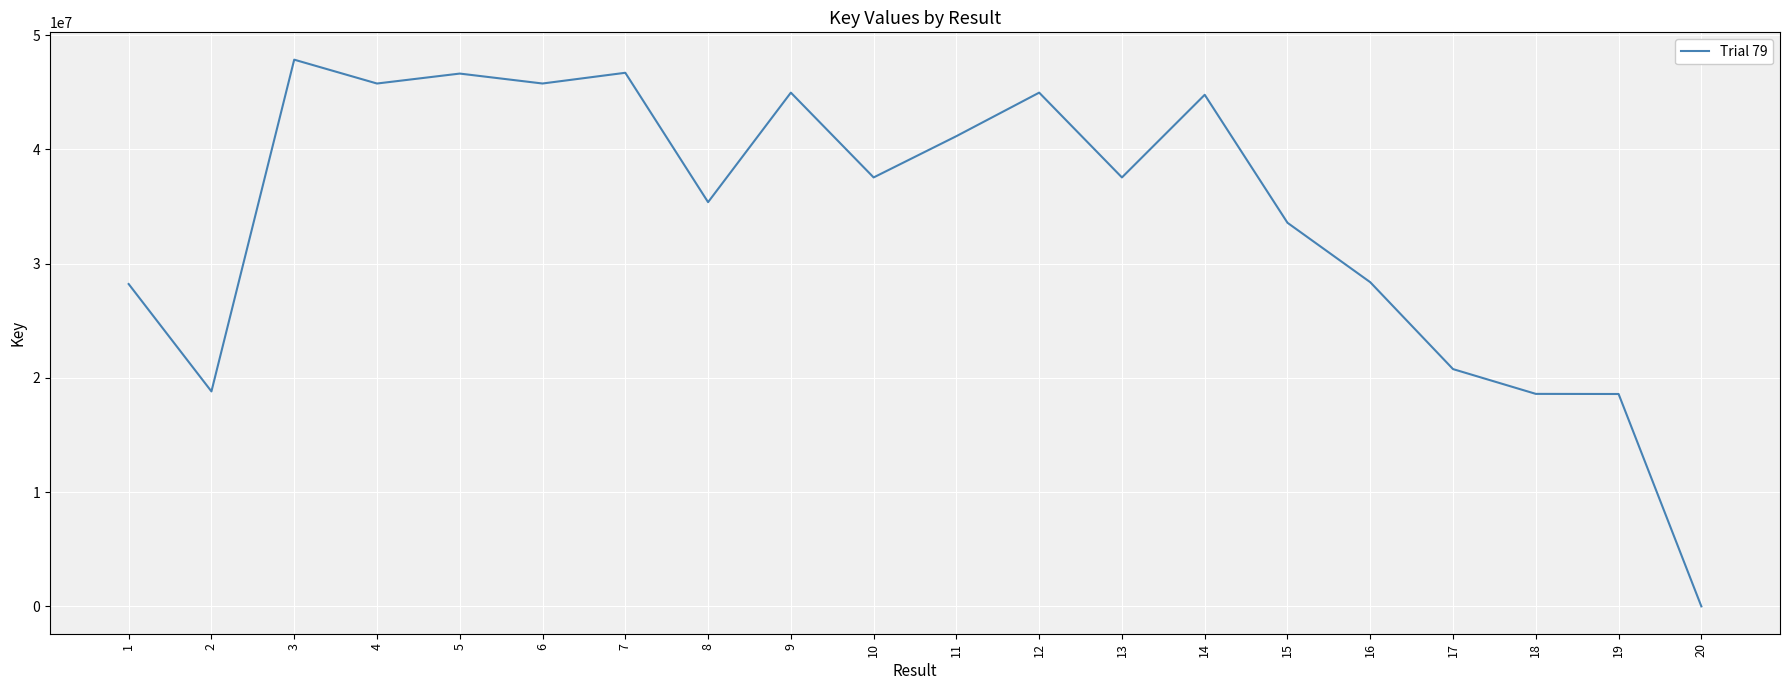

At which category does the chart reach its minimum across all series?

20